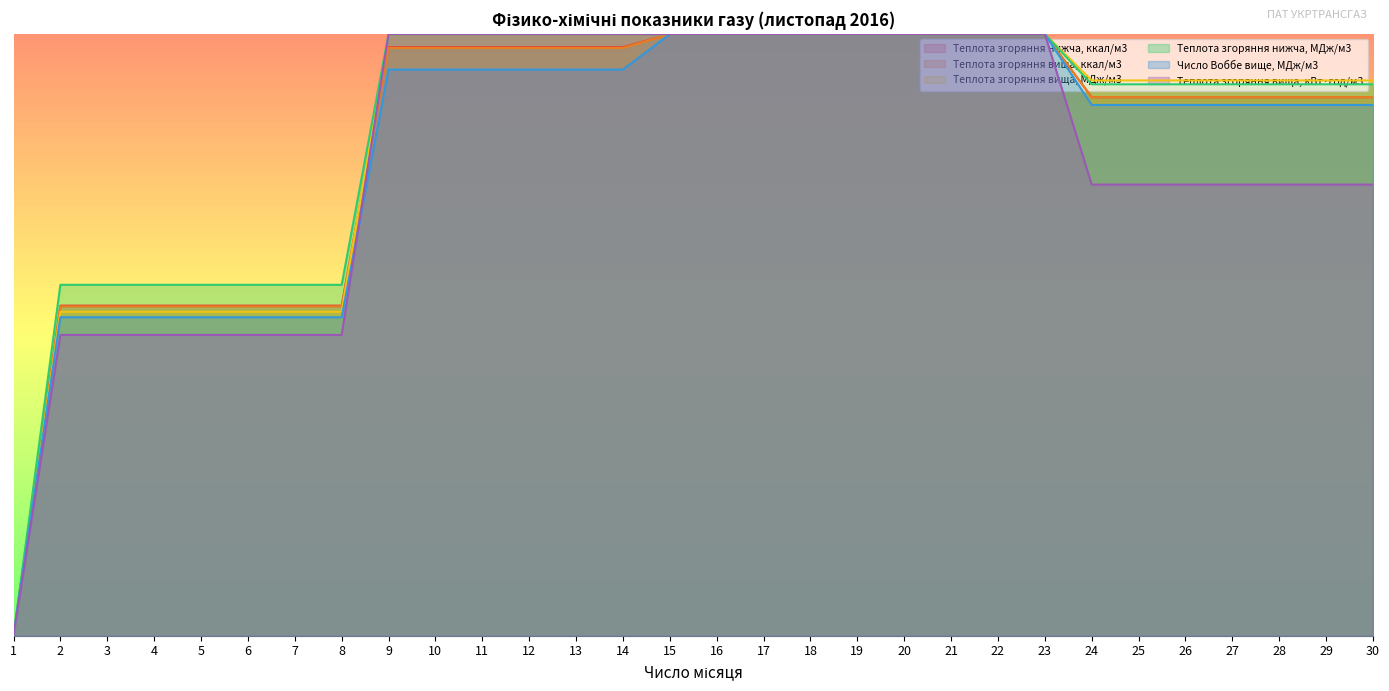

Reading left to right, extract all data points from this chart.

Теплота згоряння нижча, ккал/м3: 1=0.0	2=0.5	3=0.5	4=0.5	5=0.5	6=0.5	7=0.5	8=0.5	9=1.0	10=1.0	11=1.0	12=1.0	13=1.0	14=1.0	15=1.0	16=1.0	17=1.0	18=1.0	19=1.0	20=1.0	21=1.0	22=1.0	23=1.0	24=0.9	25=0.9	26=0.9	27=0.9	28=0.9	29=0.9	30=0.9
Теплота згоряння вища, ккал/м3: 1=0.0	2=0.5	3=0.5	4=0.5	5=0.5	6=0.5	7=0.5	8=0.5	9=1.0	10=1.0	11=1.0	12=1.0	13=1.0	14=1.0	15=1.0	16=1.0	17=1.0	18=1.0	19=1.0	20=1.0	21=1.0	22=1.0	23=1.0	24=0.9	25=0.9	26=0.9	27=0.9	28=0.9	29=0.9	30=0.9
Теплота згоряння вища, МДж/м3: 1=0.0	2=0.5	3=0.5	4=0.5	5=0.5	6=0.5	7=0.5	8=0.5	9=1.0	10=1.0	11=1.0	12=1.0	13=1.0	14=1.0	15=1.0	16=1.0	17=1.0	18=1.0	19=1.0	20=1.0	21=1.0	22=1.0	23=1.0	24=0.9	25=0.9	26=0.9	27=0.9	28=0.9	29=0.9	30=0.9
Теплота згоряння нижча, МДж/м3: 1=0.0	2=0.6	3=0.6	4=0.6	5=0.6	6=0.6	7=0.6	8=0.6	9=1.0	10=1.0	11=1.0	12=1.0	13=1.0	14=1.0	15=1.0	16=1.0	17=1.0	18=1.0	19=1.0	20=1.0	21=1.0	22=1.0	23=1.0	24=0.9	25=0.9	26=0.9	27=0.9	28=0.9	29=0.9	30=0.9
Число Воббе вище, МДж/м3: 1=0.0	2=0.5	3=0.5	4=0.5	5=0.5	6=0.5	7=0.5	8=0.5	9=0.9	10=0.9	11=0.9	12=0.9	13=0.9	14=0.9	15=1.0	16=1.0	17=1.0	18=1.0	19=1.0	20=1.0	21=1.0	22=1.0	23=1.0	24=0.9	25=0.9	26=0.9	27=0.9	28=0.9	29=0.9	30=0.9
Теплота згоряння вища, кВт·год/м3: 1=0.0	2=0.5	3=0.5	4=0.5	5=0.5	6=0.5	7=0.5	8=0.5	9=1.0	10=1.0	11=1.0	12=1.0	13=1.0	14=1.0	15=1.0	16=1.0	17=1.0	18=1.0	19=1.0	20=1.0	21=1.0	22=1.0	23=1.0	24=0.8	25=0.8	26=0.8	27=0.8	28=0.8	29=0.8	30=0.8